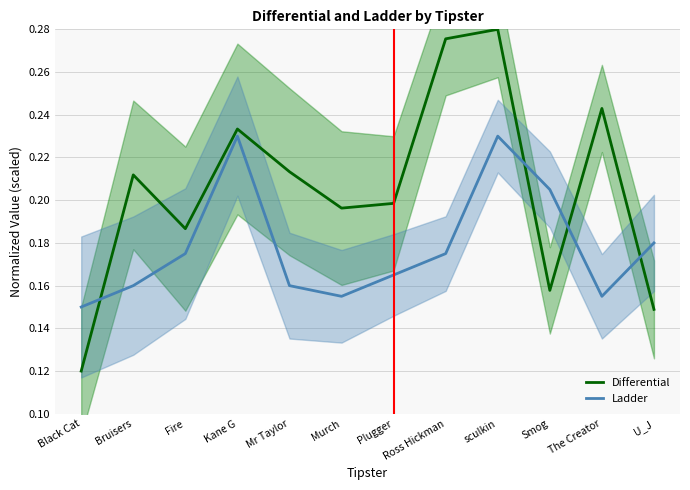

What is the sum of the Differential values at Smog and U_J?

0.3